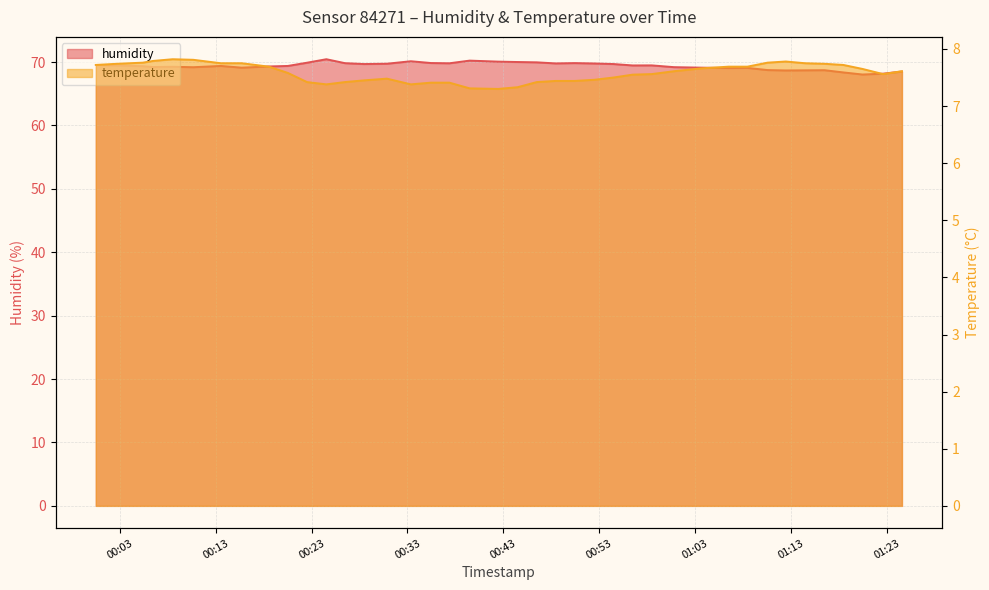

At 2024-03-02T00:52:29, list the series in order from smallest to largest.

temperature, humidity